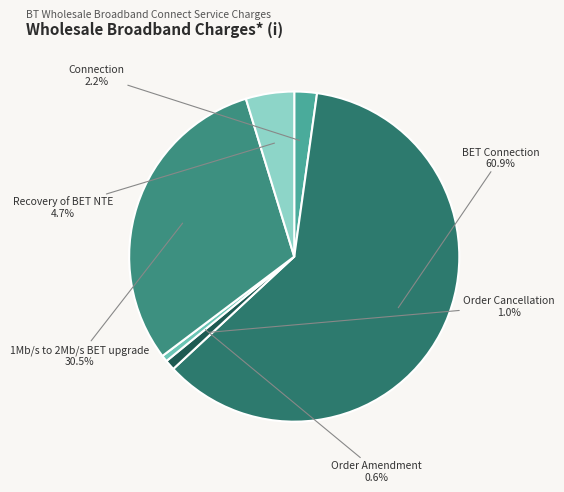

To the nearest percent, what is the difference between the Recovery of BET NTE and BET Connection slice percentages?

56%